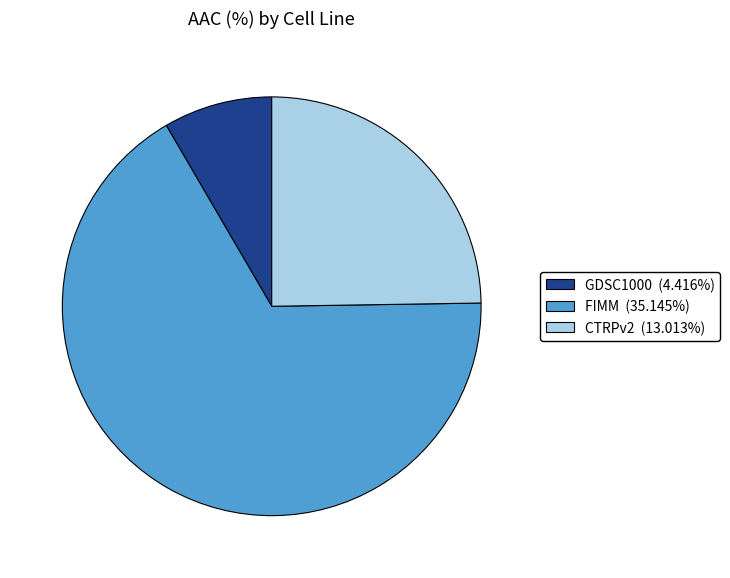

How many segments does this pie chart have?

3